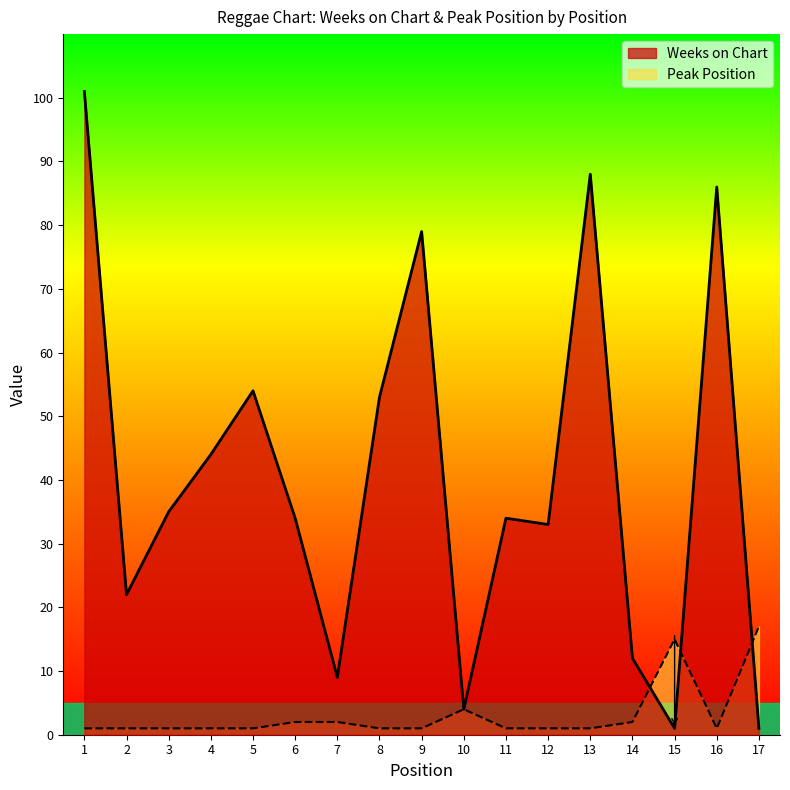

List the series in order of their peak value, highest first.

Weeks on Chart, Peak Position